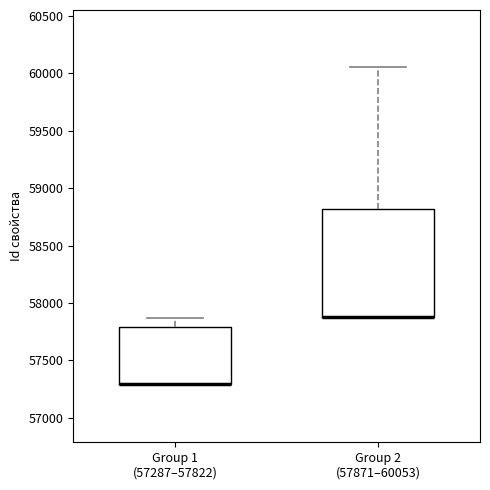

Reading left to right, read every box against the y-axis: the position of its median line, the range the box covers, and the ends of its whiskers. The values are not printed on the chart, so give them approximately, as read against the axis.

Group 1 (57287–57822): median 57300 (drawn on the box's lower edge), box 57300 to 57800, whiskers 57300 to 57850
Group 2 (57871–60053): median 57900 (drawn on the box's lower edge), box 57900 to 58800, whiskers 57850 to 60050